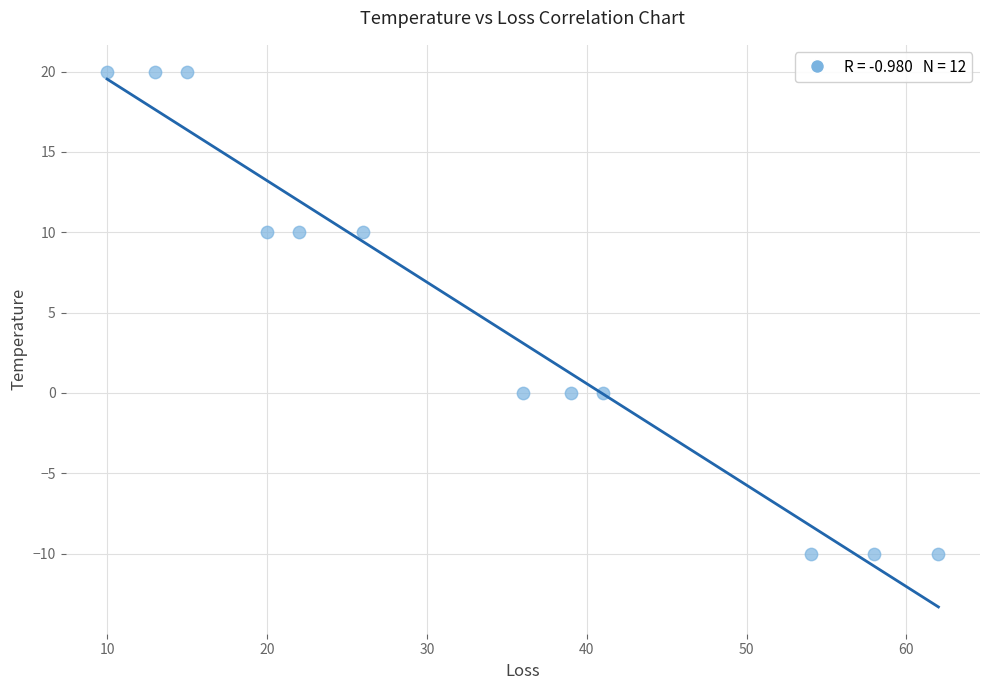

What is the range of Y values (max minus min)?

30